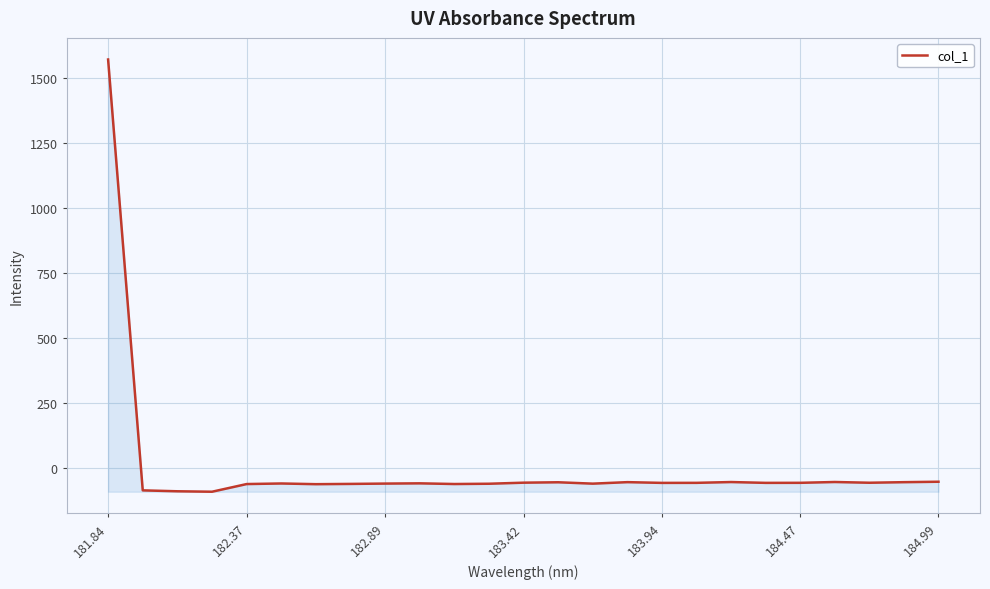

What is the smallest value displayed?

-91.5